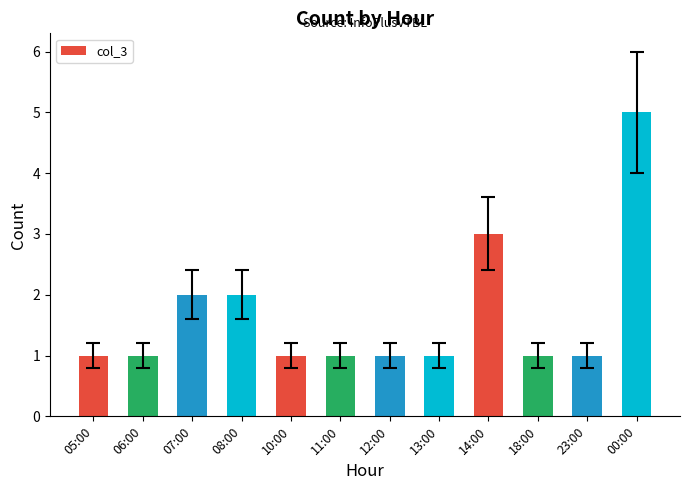

Read the value at 08:00.

2